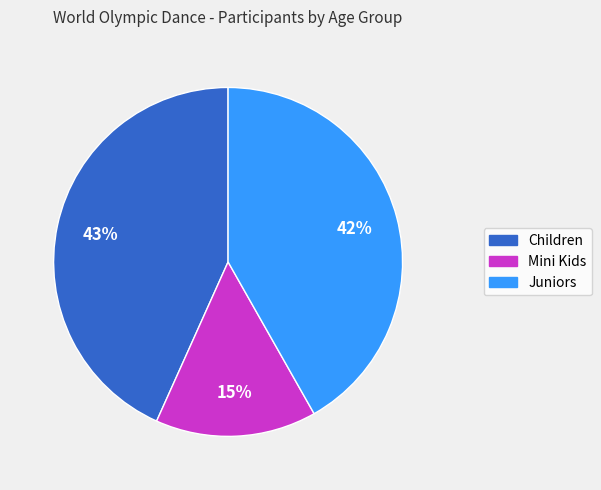

To the nearest percent, what is the difference between the largest and smallest slice percentages?

28%